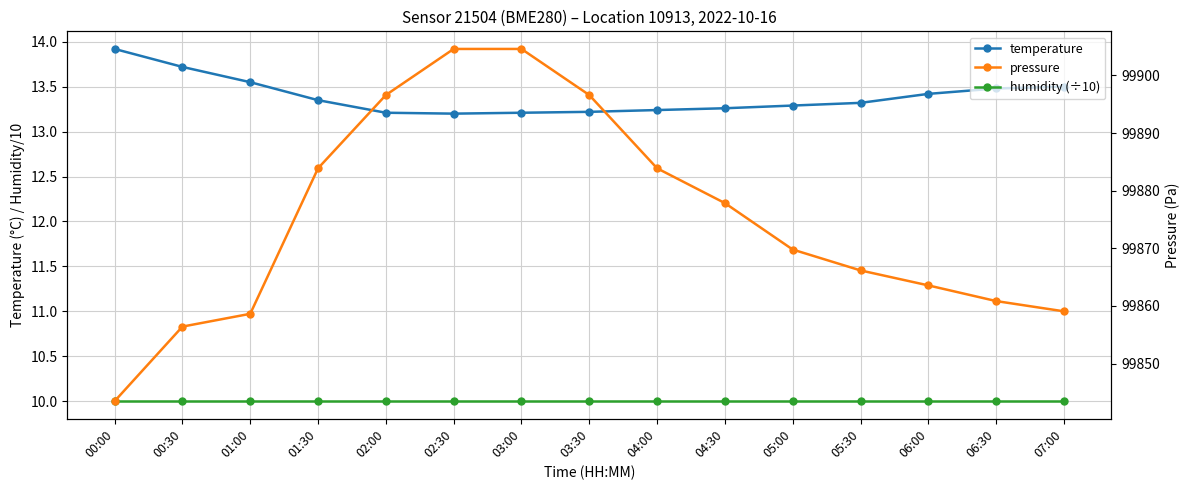

Reading left to right, transcribe all the data shown in this chart.

temperature: 13.9	13.7	13.6	13.3	13.2	13.2	13.2	13.2	13.2	13.3	13.3	13.3	13.4	13.5	13.5
humidity (÷10): 10.0	10.0	10.0	10.0	10.0	10.0	10.0	10.0	10.0	10.0	10.0	10.0	10.0	10.0	10.0
pressure: 99843.5	99856.4	99858.6	99883.9	99896.6	99904.6	99904.6	99896.6	99883.9	99877.8	99869.8	99866.2	99863.6	99860.8	99859.1